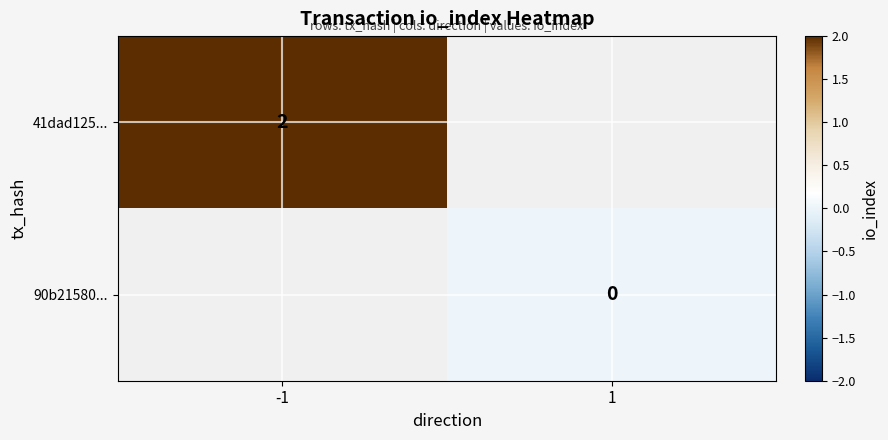

At how many categories does at least one series exceed 1?

1